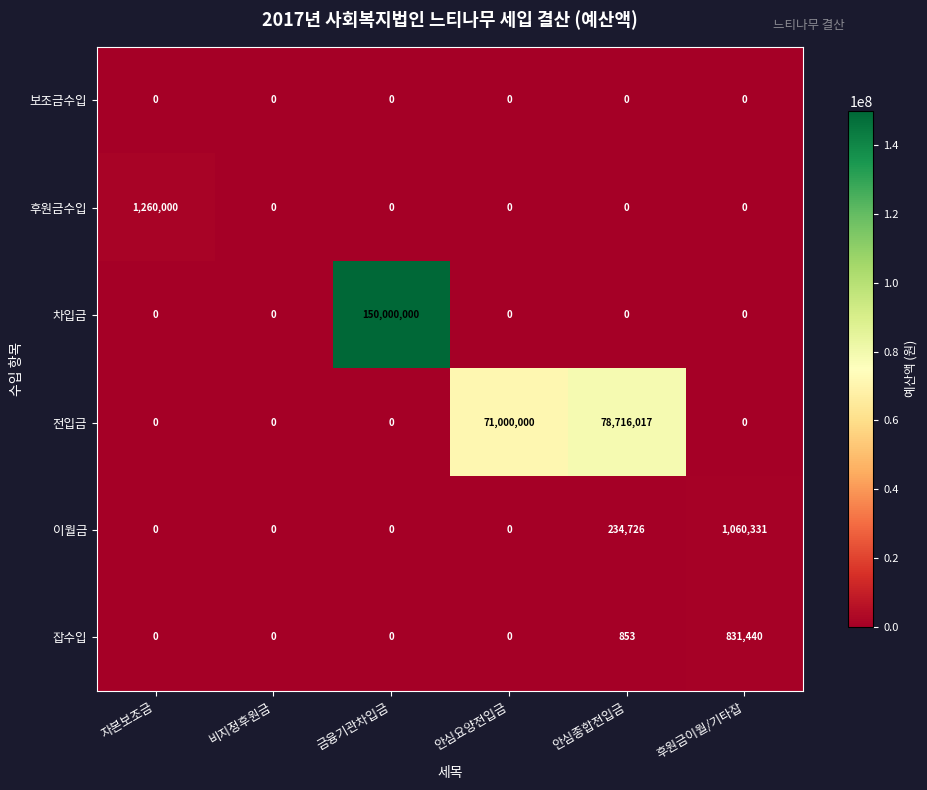

What is the difference between the 후원금수입 values at 자본보조금 and 안심요양전입금?

1260000